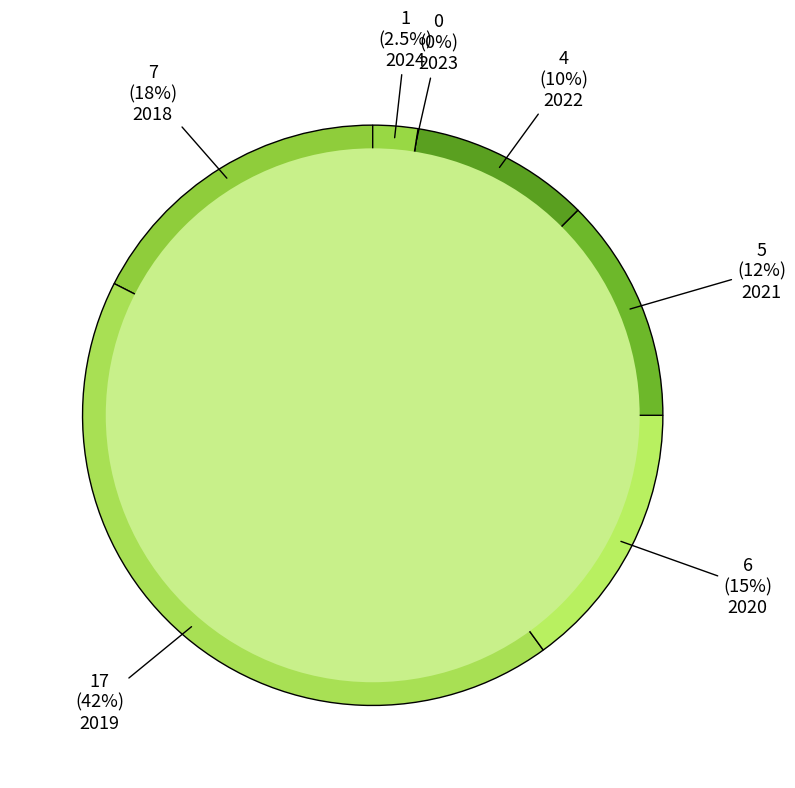

Rank the categories by value from lowest to highest.

2023, 2024, 2022, 2021, 2020, 2018, 2019